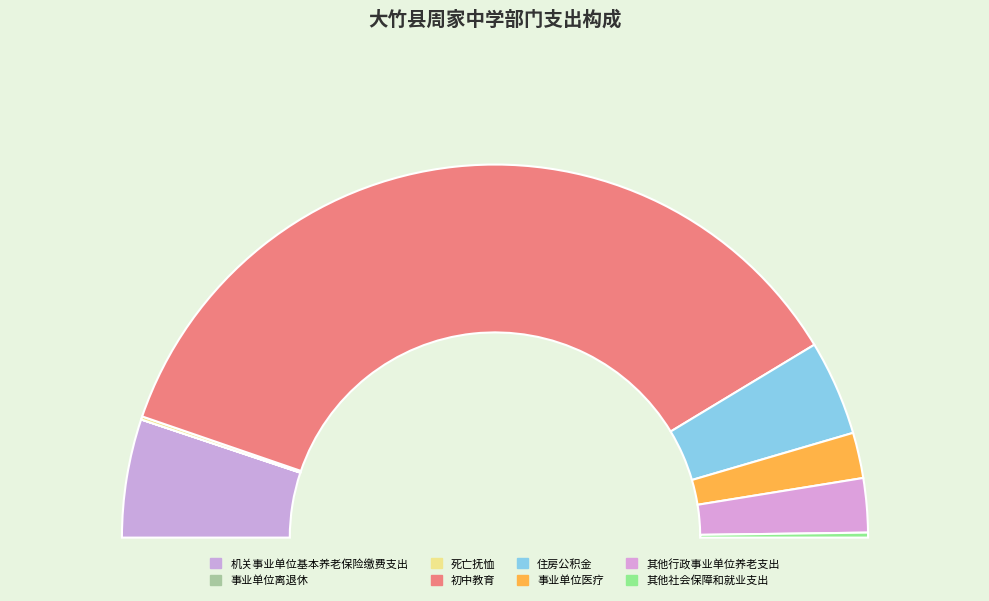

Count the number of slices in the pie.

8